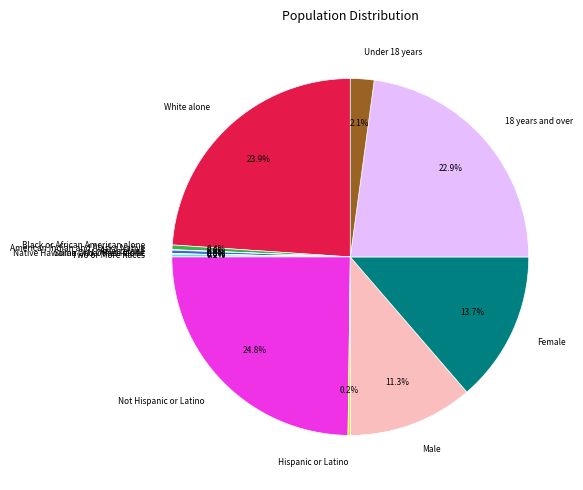

Does any single category account for the majority?

No